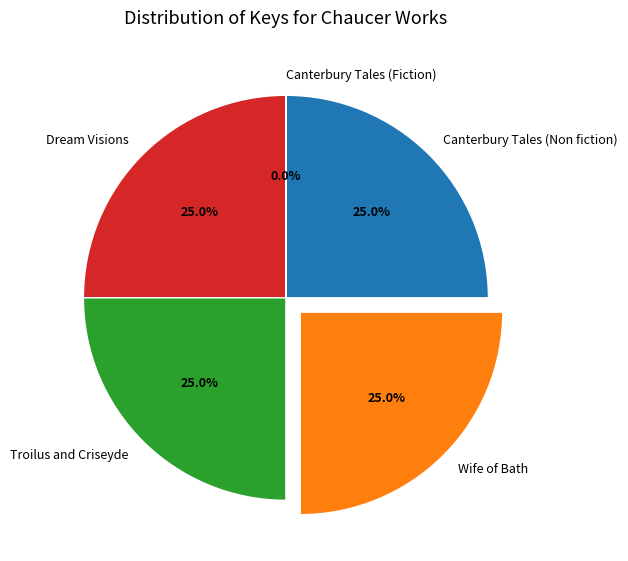

To the nearest percent, what is the combined percentage of Troilus and Criseyde and Dream Visions?

50%